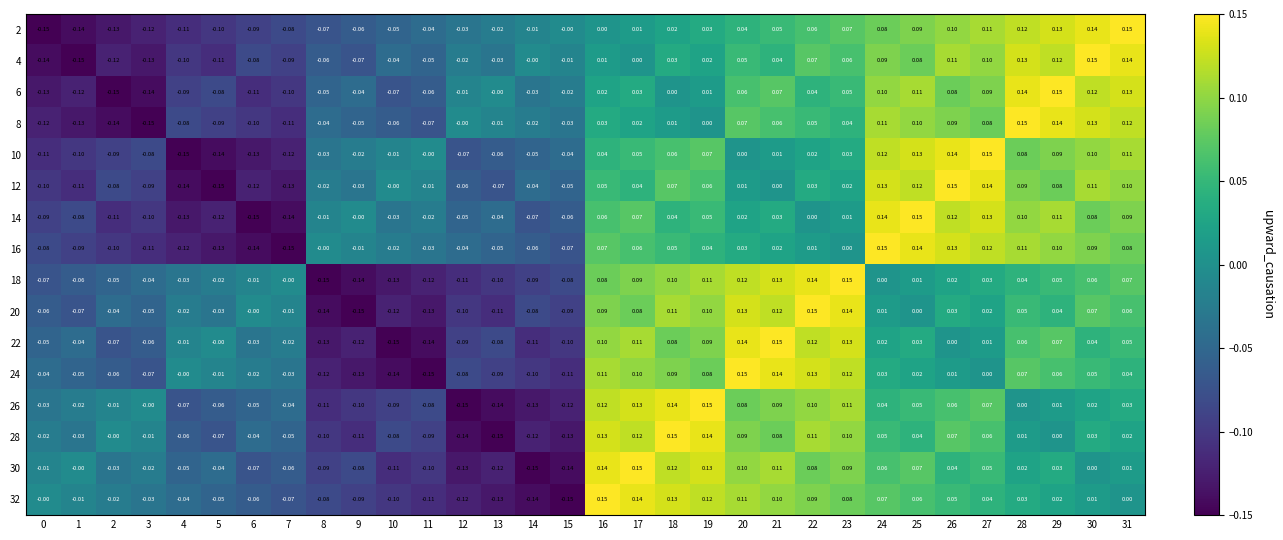

Is the value of 18 at 22 greater than the value of 2 at 4?

Yes